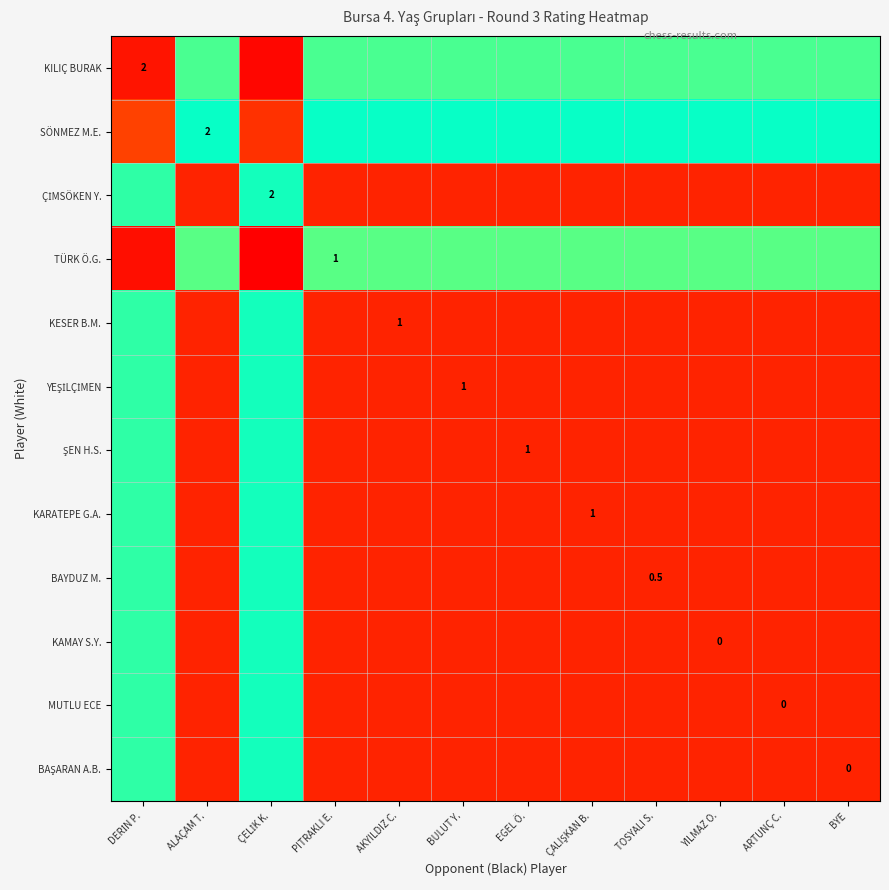

Between ARTUNÇ C. and YILMAZ O., which is larger?

ARTUNÇ C.